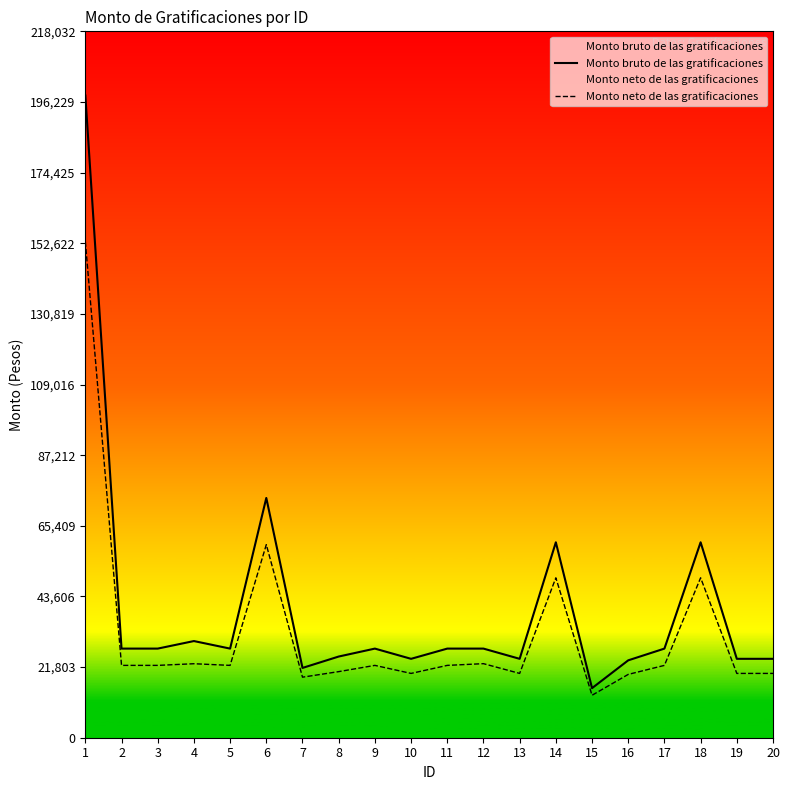

What is the value of the Monto bruto de las gratificaciones point at the 1st from the left?

198211.3